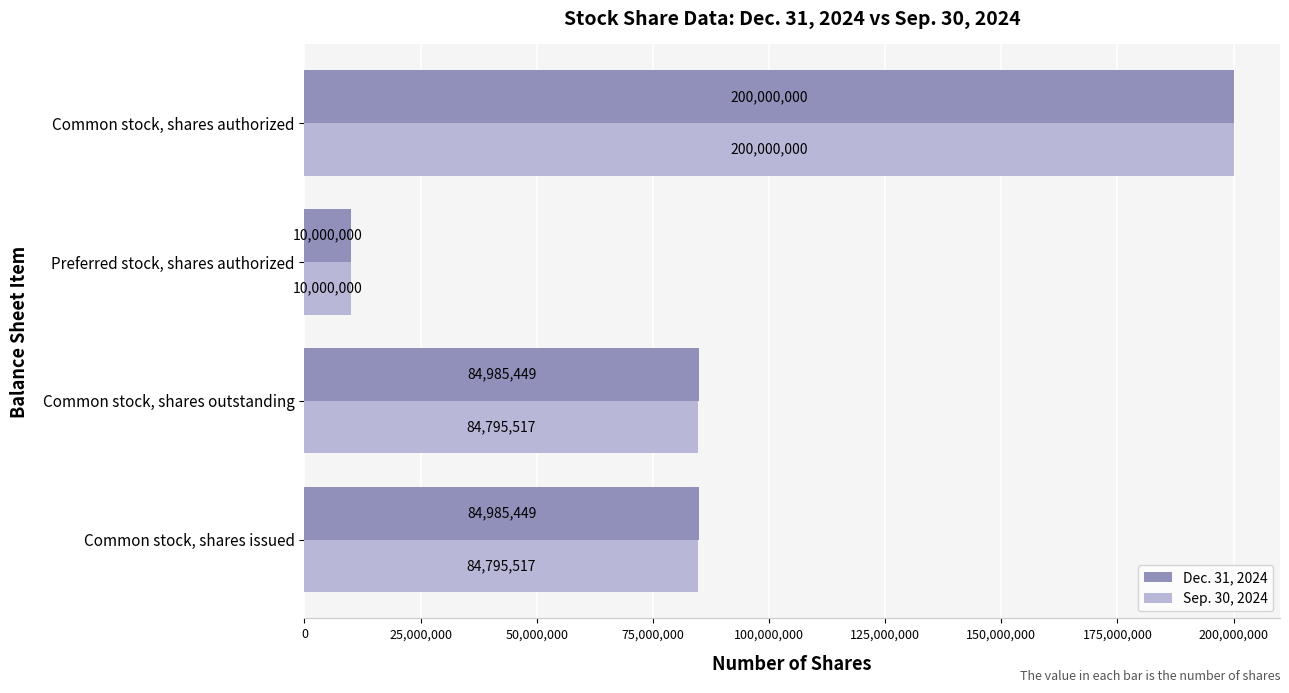

What is the spread (max minus min) of values at Common stock, shares outstanding?

189932